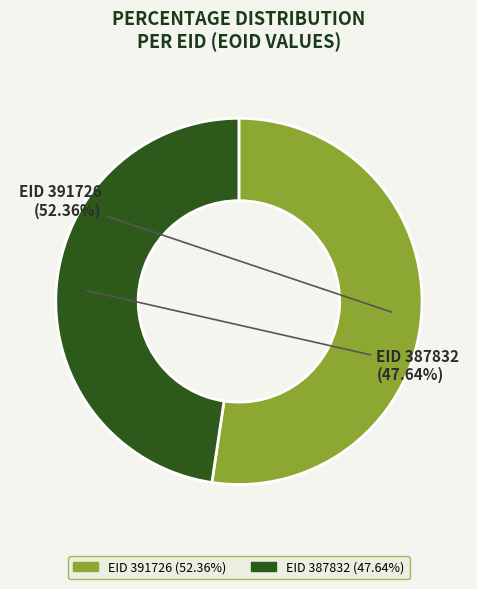

Is the sum of EID 391726 and EID 387832 greater than half?

Yes